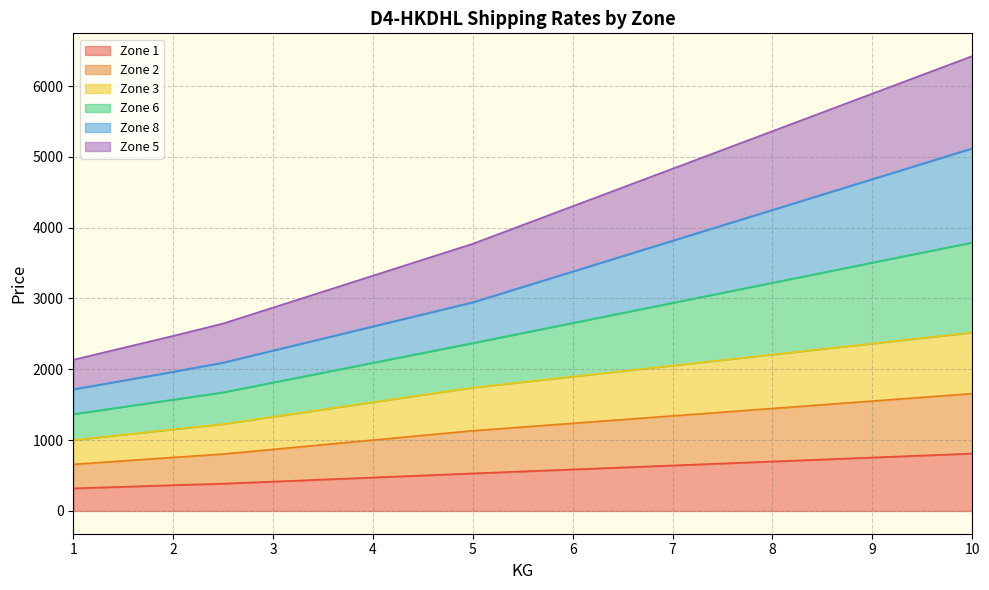

What is the sum of all Zone 1 values?

10622.4